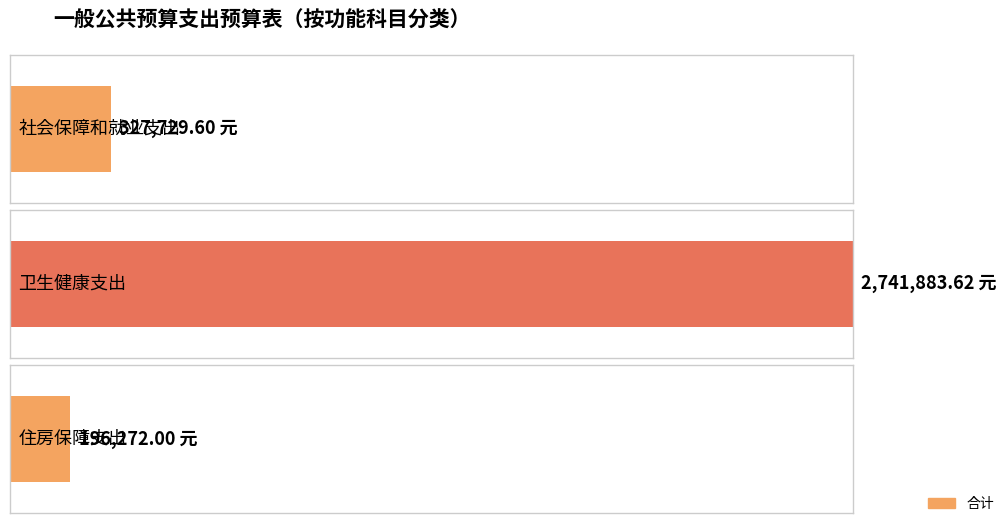

Where does the data first go above 327729?

社会保障和就业支出